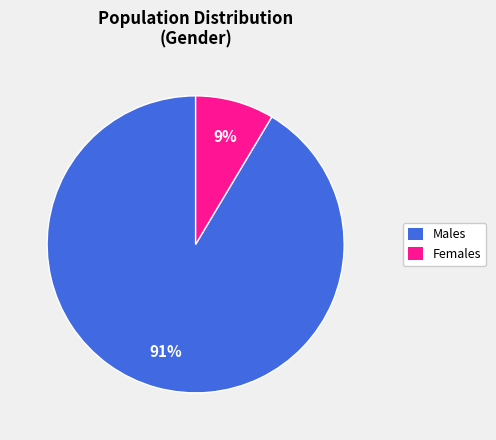

To the nearest percent, what is the combined percentage of Males and Females?

100%